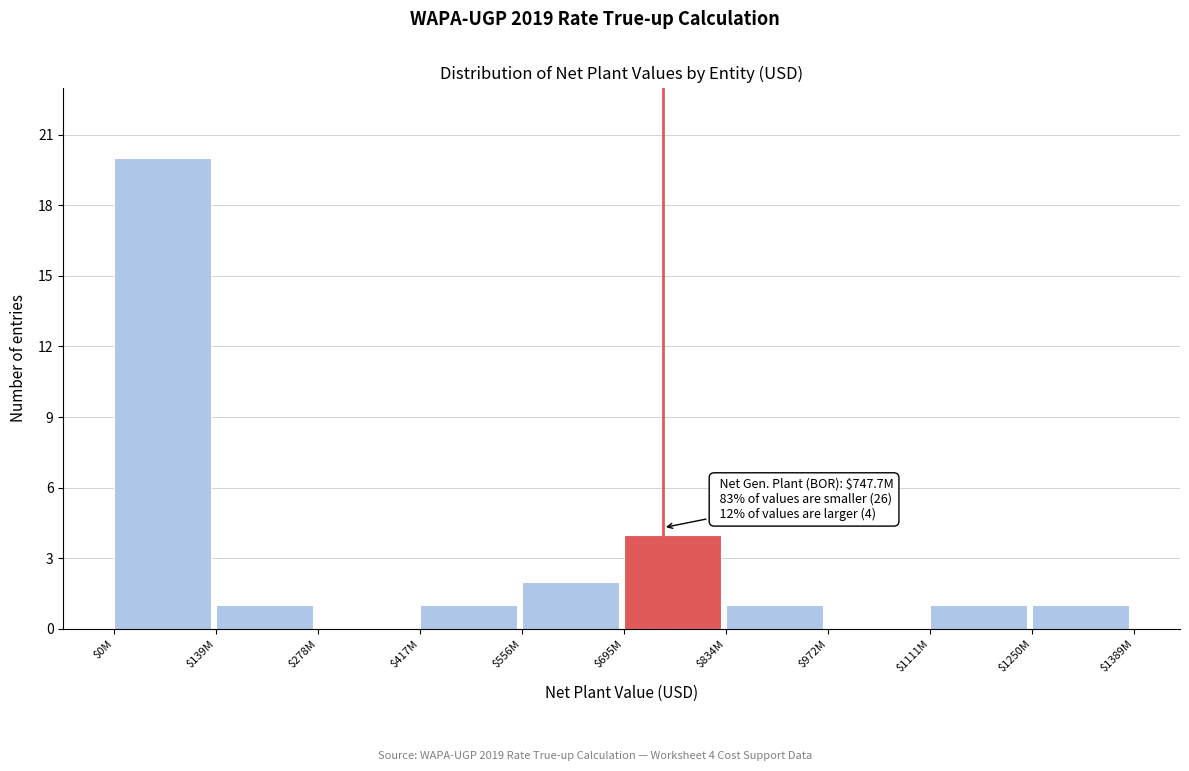

The chart shows a value of 1 at $1111M. True or false?

True